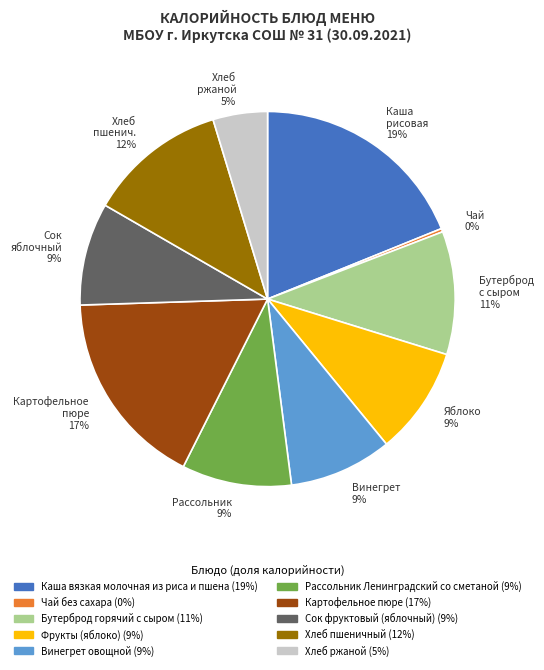

Is it true that Яблоко 9% is 9% of the pie?

True